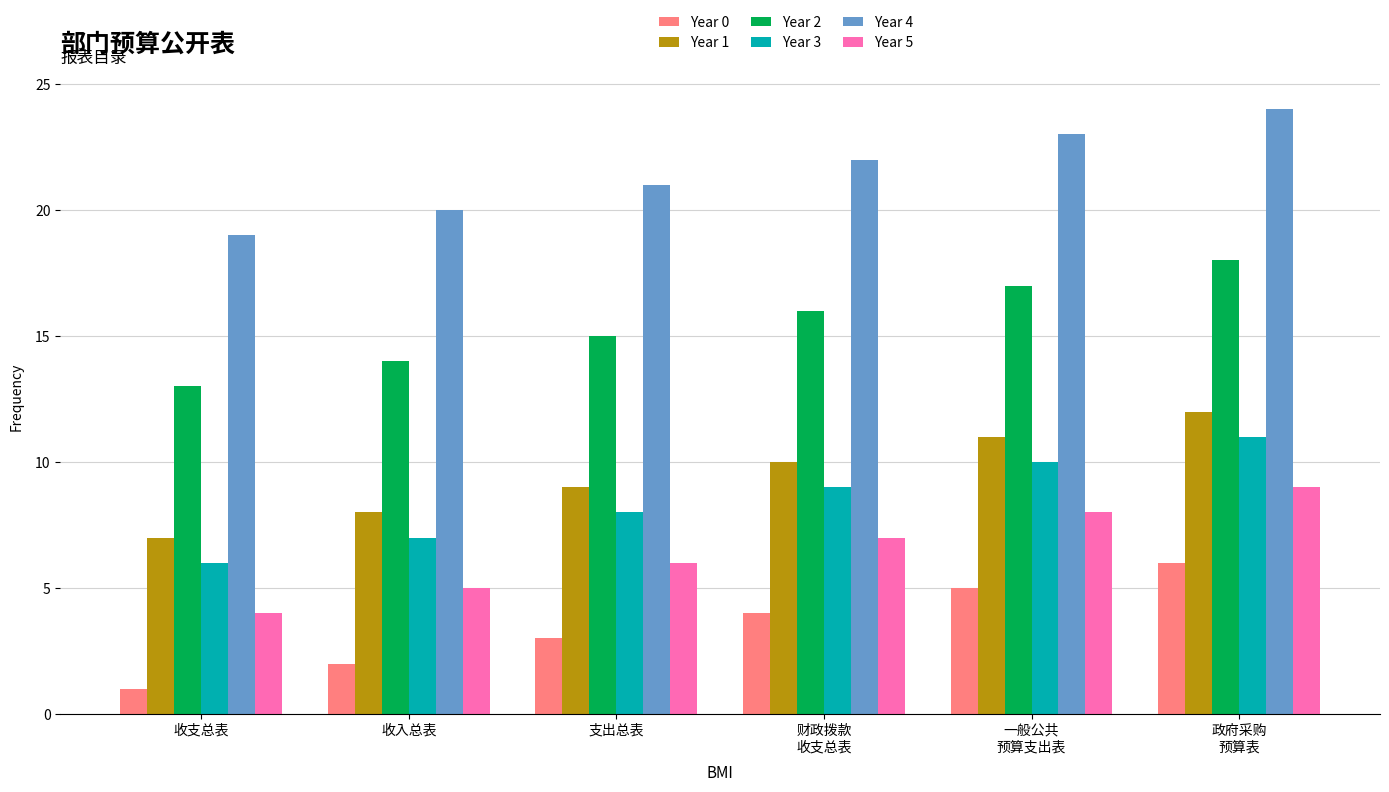

What is the difference between the highest and lowest values at 支出总表?

18